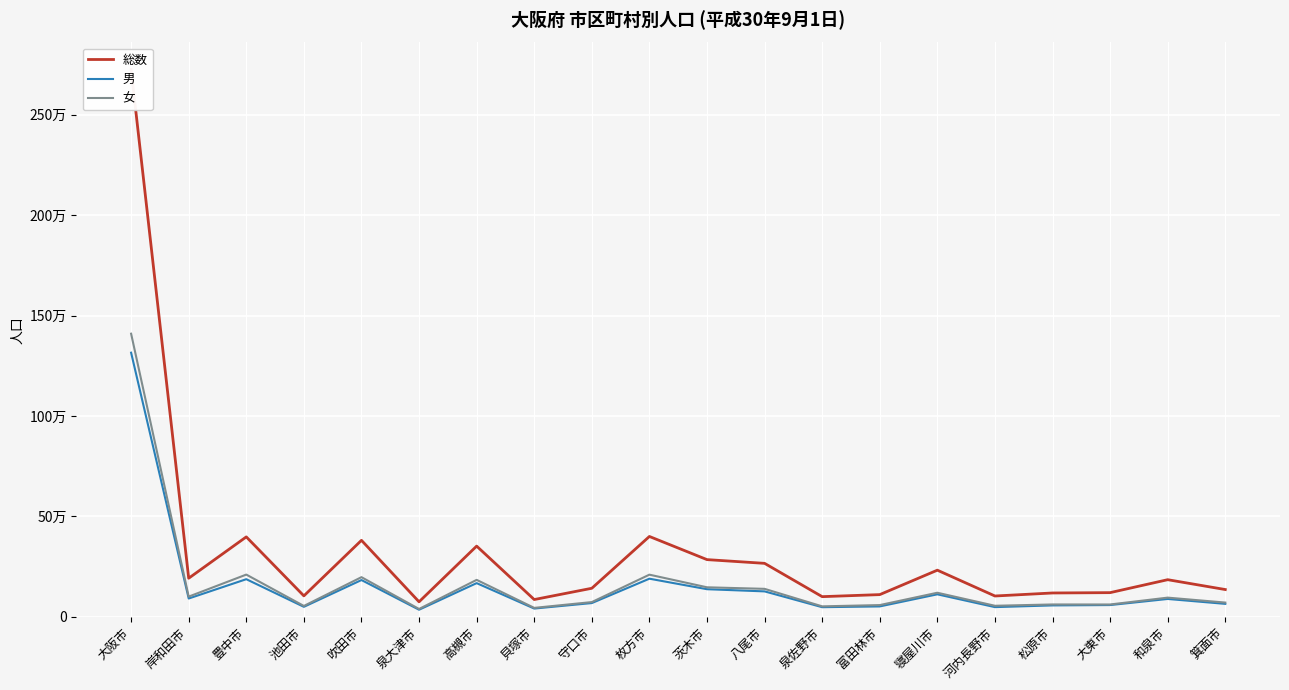

Is it true that 女 equals 74445 at 枚方市?

False